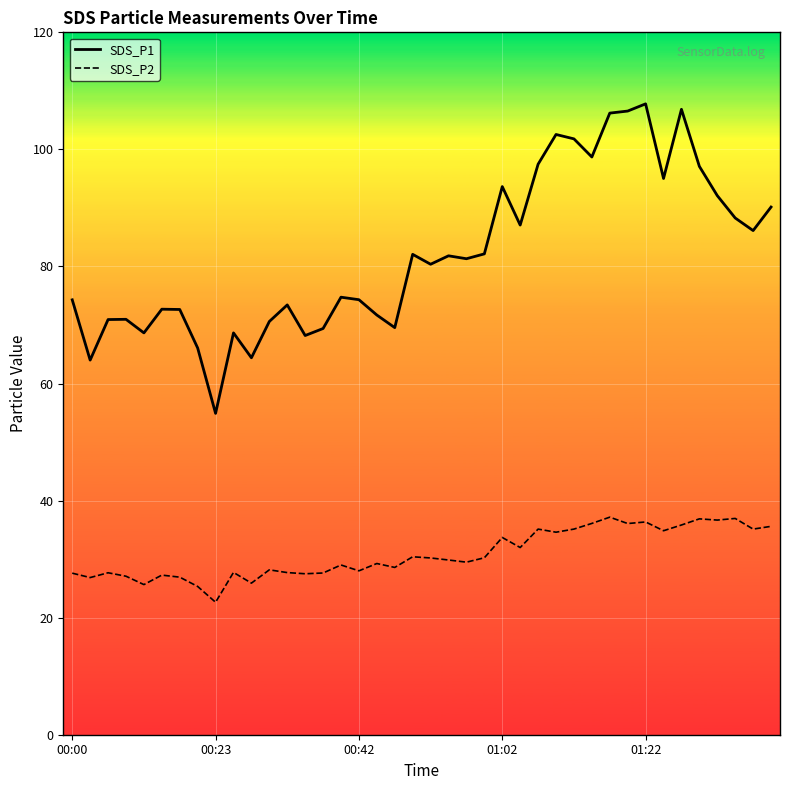

List the series in order of their overall mean, highest first.

SDS_P1, SDS_P2